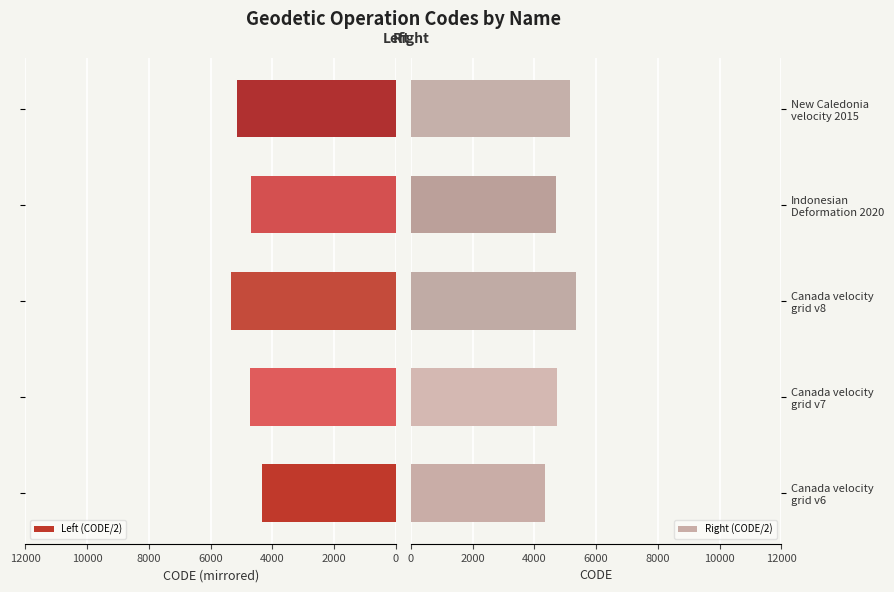

What is the minimum value for Left (CODE/2)?

4338.0